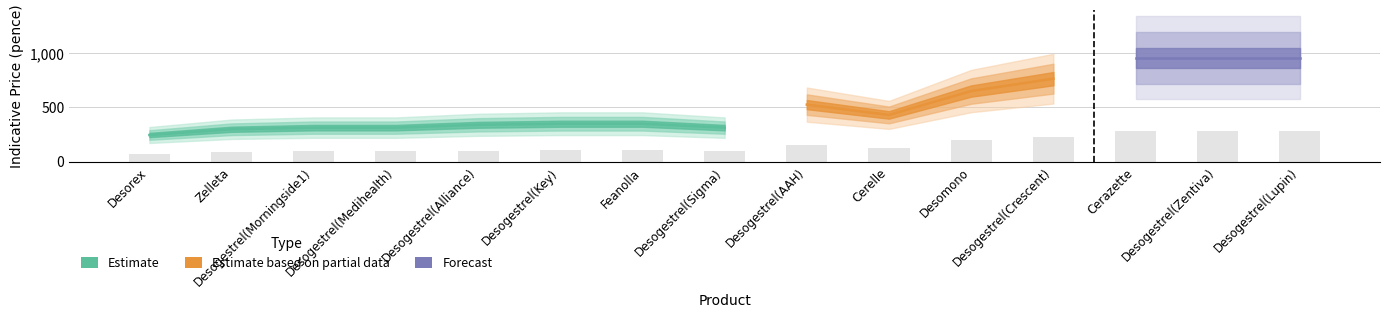

True or false: the data shows 195.0 at Desomono.

True